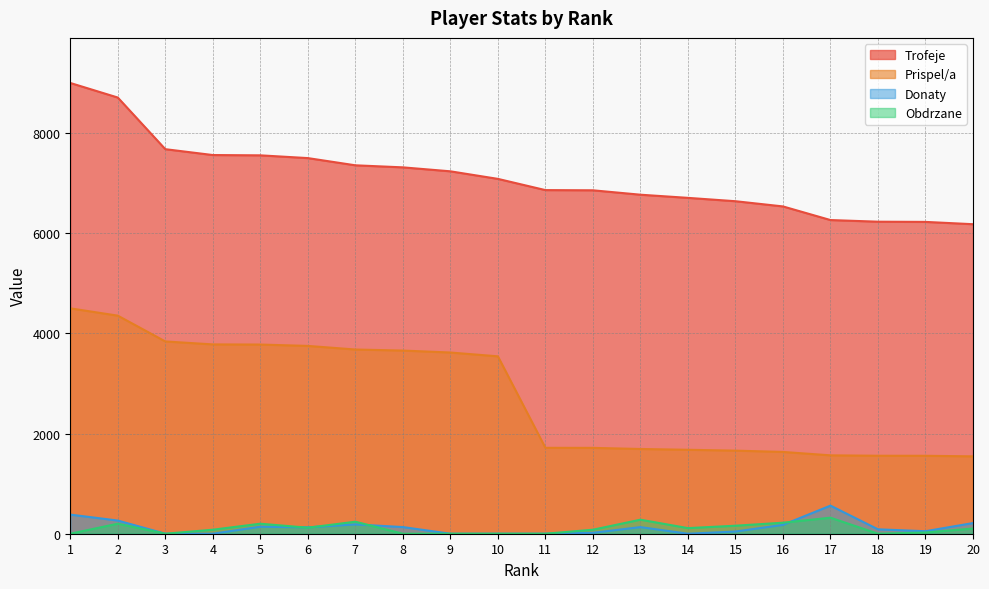

Which series has the widest spread of values?

Prispel/a